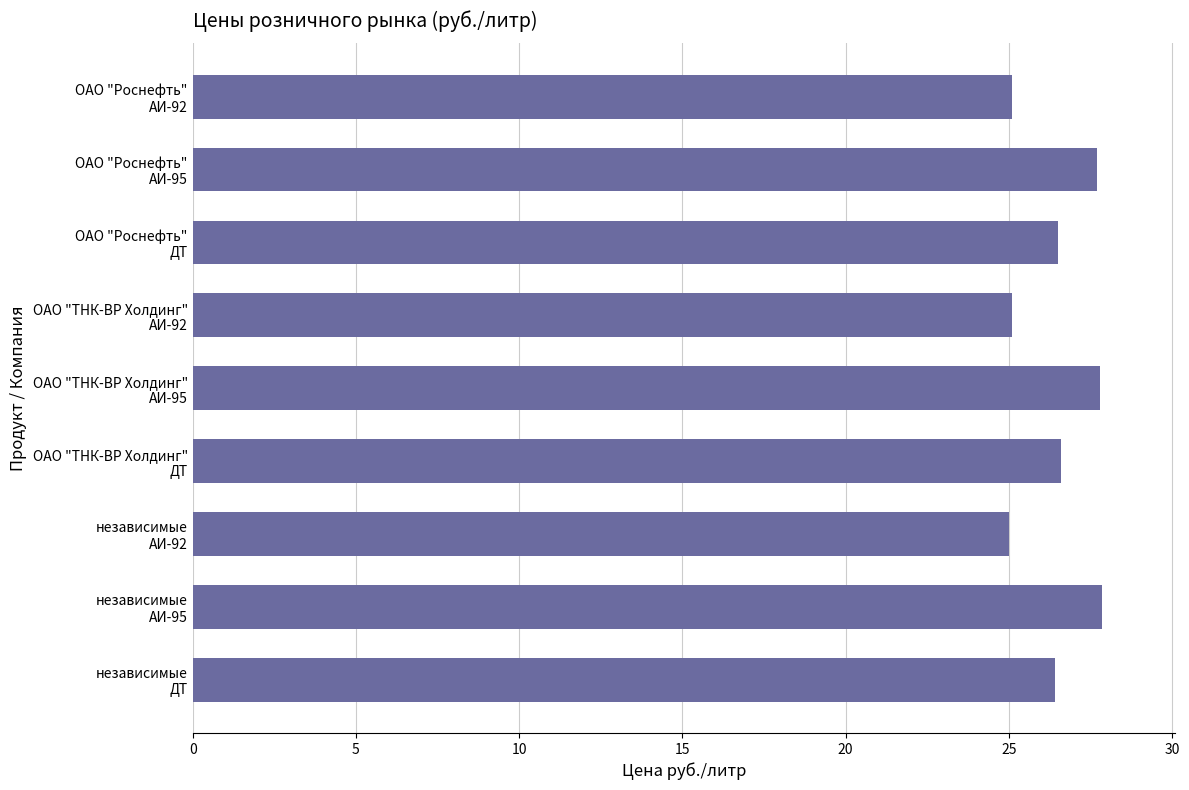

What is the average value?

26.5